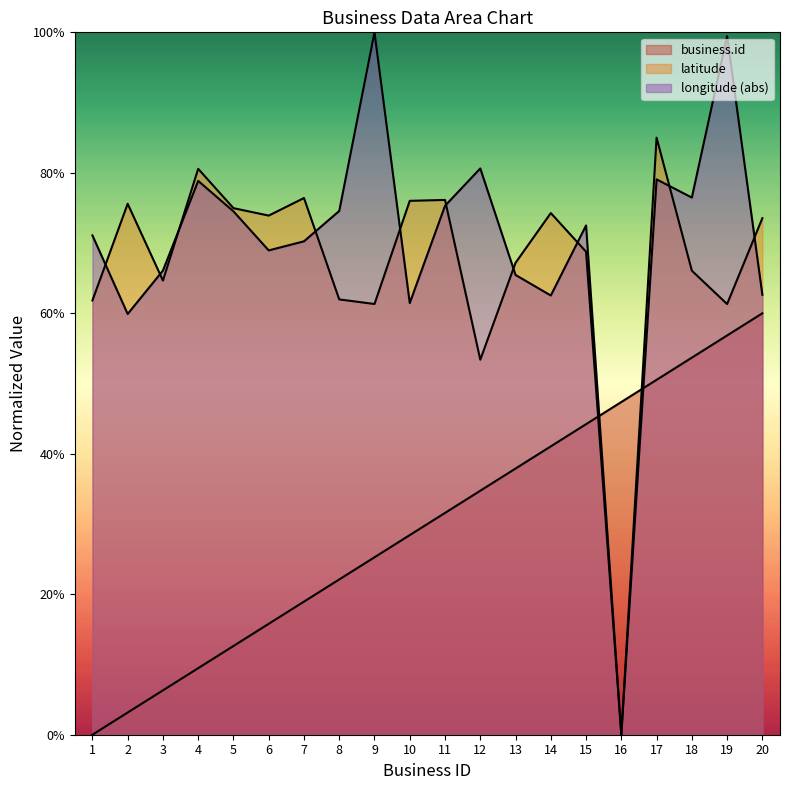

Does the chart display data point markers on the line(s)?

No